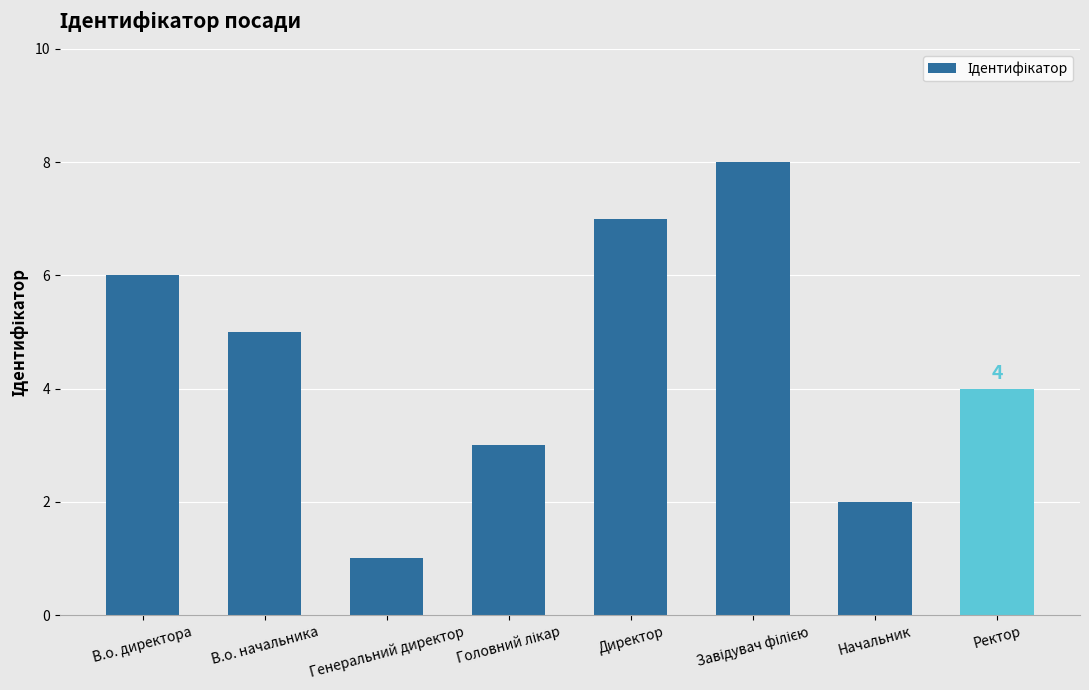

Read the value at В.о. директора.

6